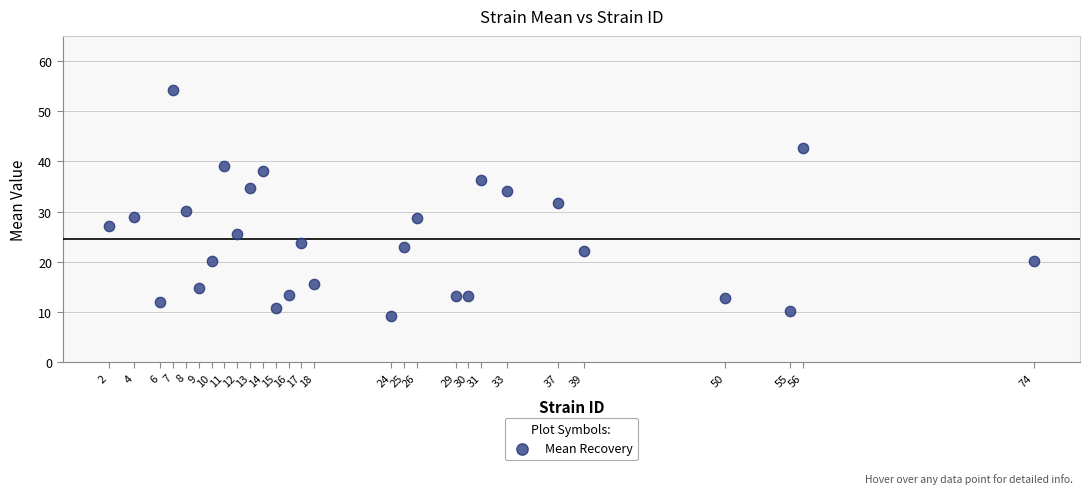

What is the range of Y values (max minus min)?

45.0